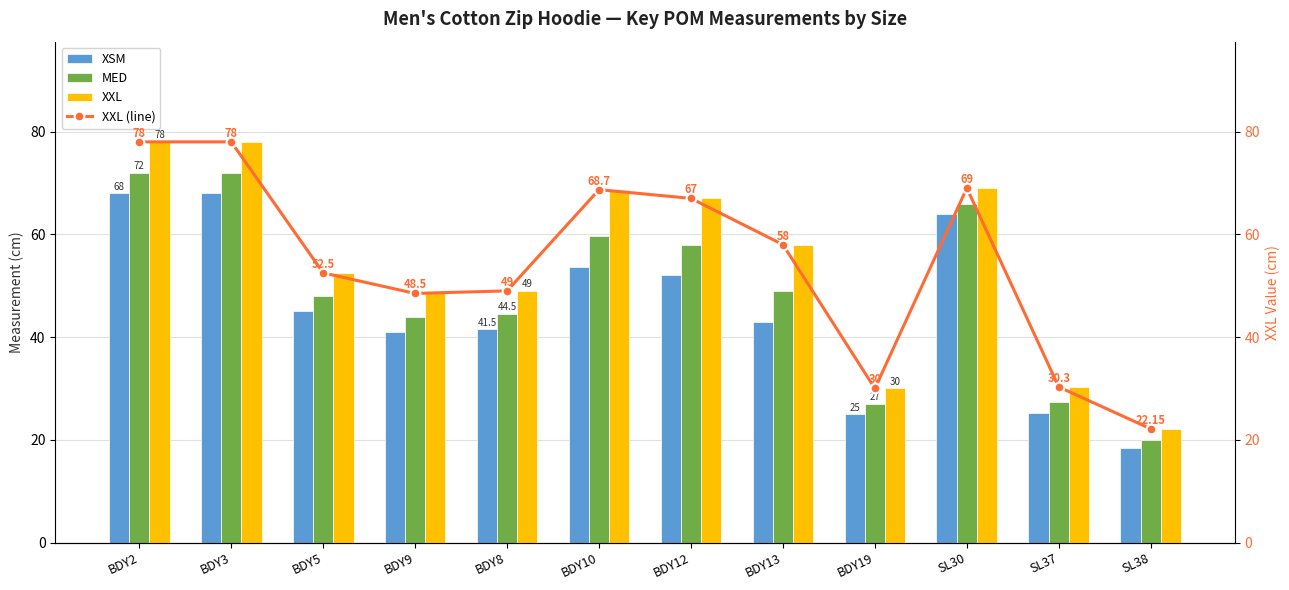

What is the highest value of the XXL (line) series?

78.0